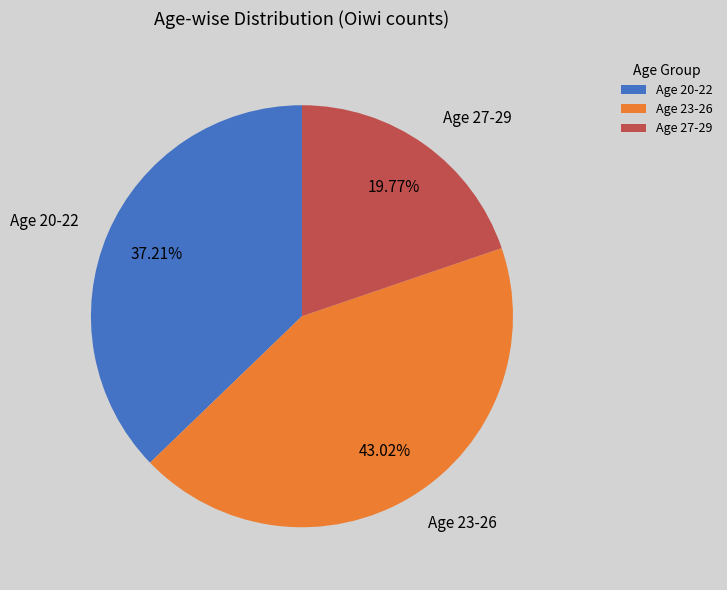

Is the sum of Age 20-22 and Age 27-29 greater than half?

Yes